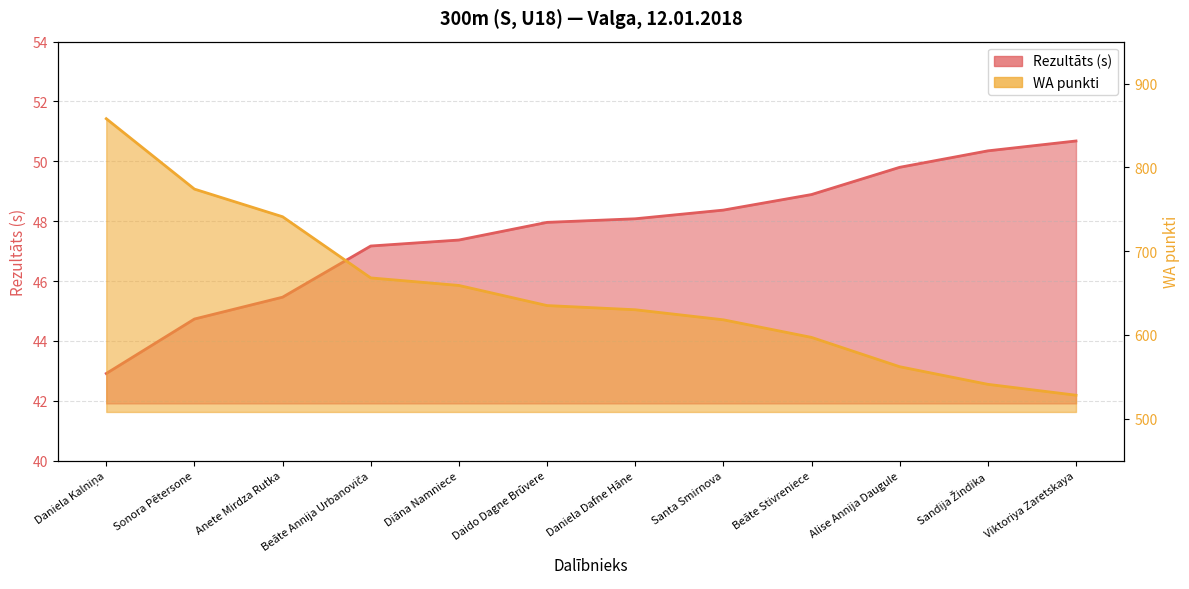

What is the sum of the Rezultāts values at Beāte Stivreniece and Beāte Annija Urbanoviča?

96.1